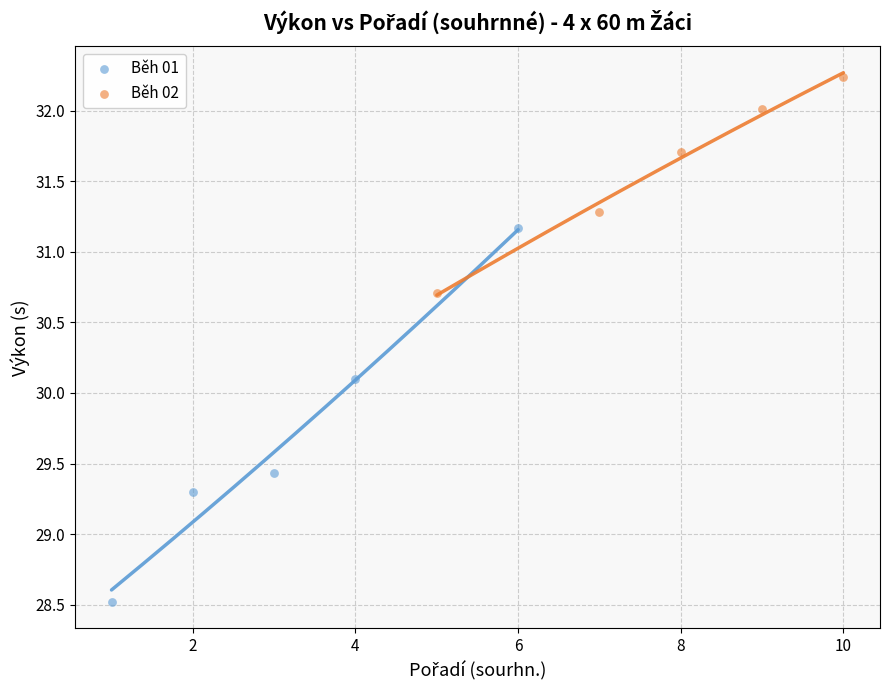

What are all the series names shown in the legend?

Běh 01, Běh 02